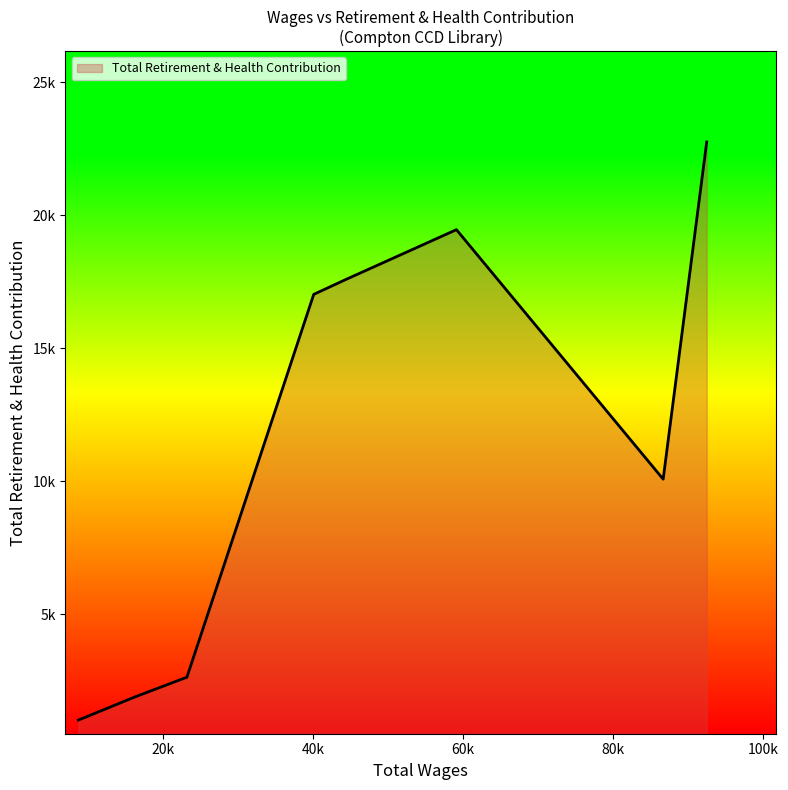

Is this an area chart (filled region under the line)?

Yes